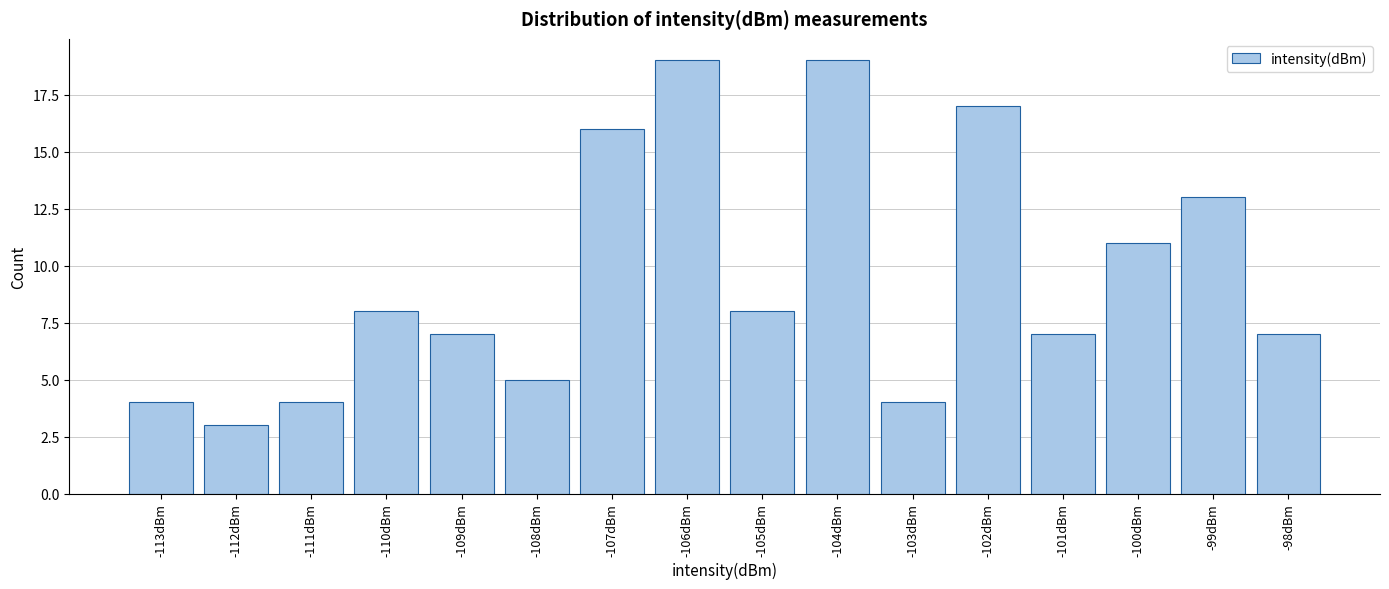

Reading left to right, list all the values displayed in this chart.

4	3	4	8	7	5	16	19	8	19	4	17	7	11	13	7